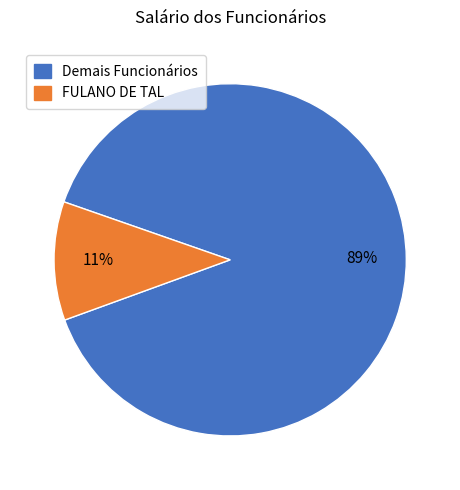

How many slices are in this pie chart?

2